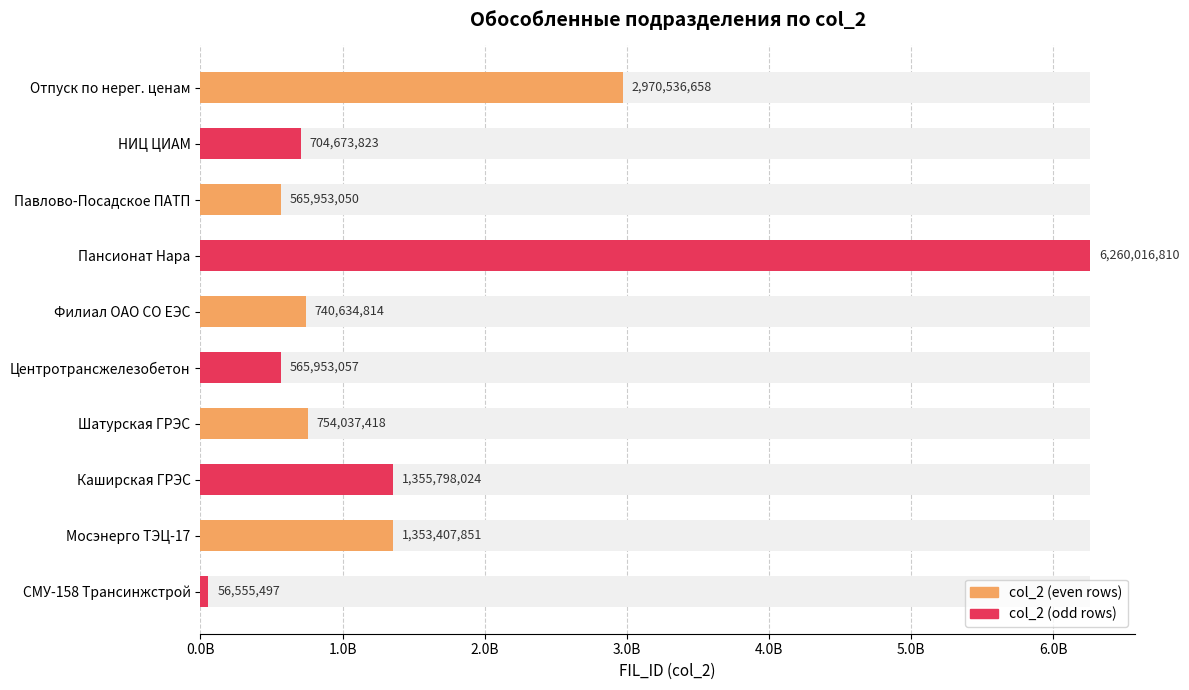

Reading left to right, what are all the values shown in this chart?

2970536658	704673823	565953050	6260016810	740634814	565953057	754037418	1355798024	1353407851	56555497